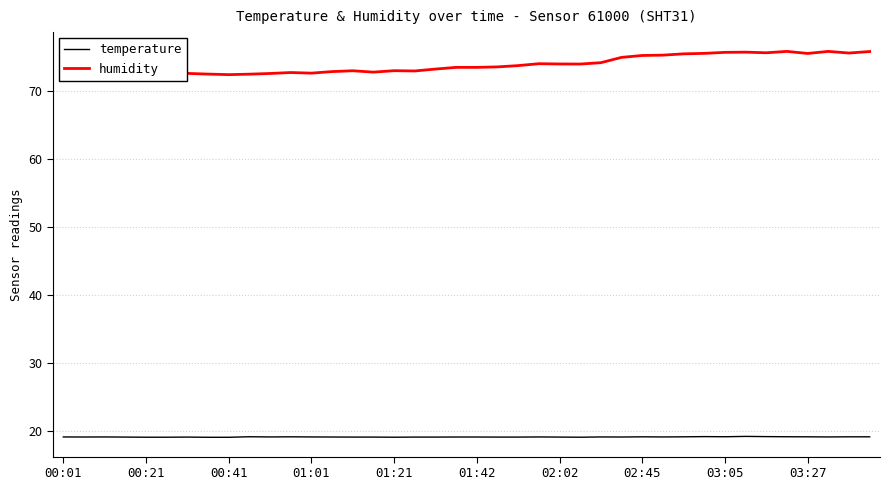

List the series in order of their peak value, highest first.

humidity, temperature